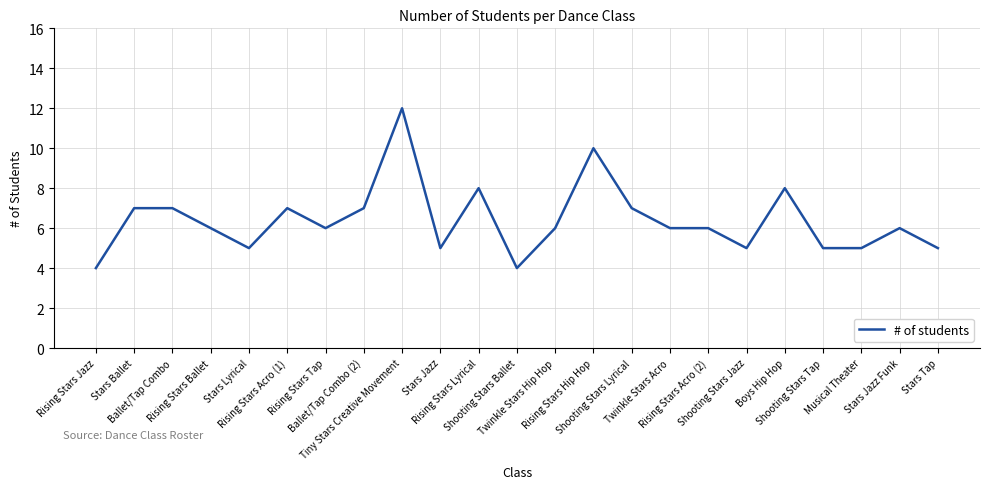

How many values are between 5 and 7?

17